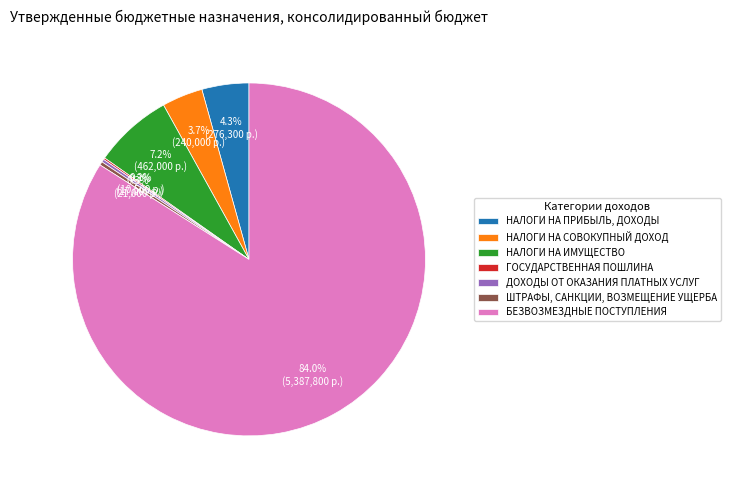

Approximately how many times larger is the value at БЕЗВОЗМЕЗДНЫЕ ПОСТУПЛЕНИЯ compared to НАЛОГИ НА ИМУЩЕСТВО?

11.7